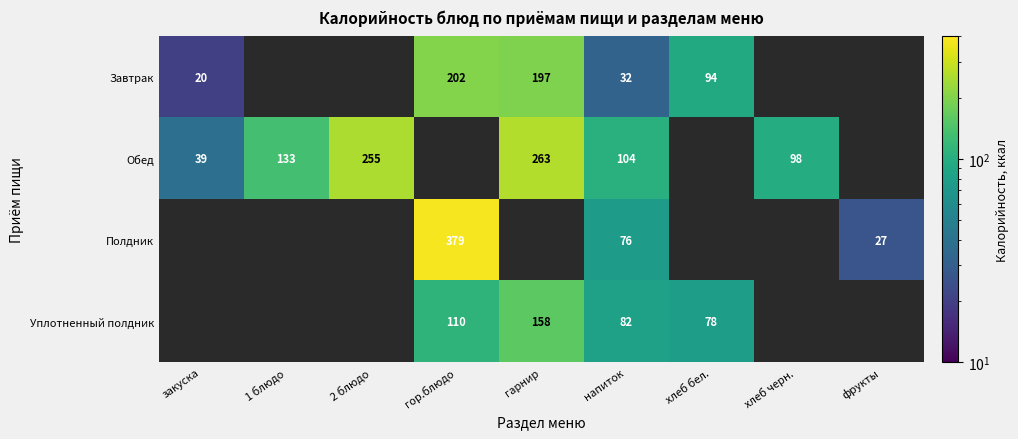

True or false: Обед has a value of 351.6 at 2 блюдо.

False